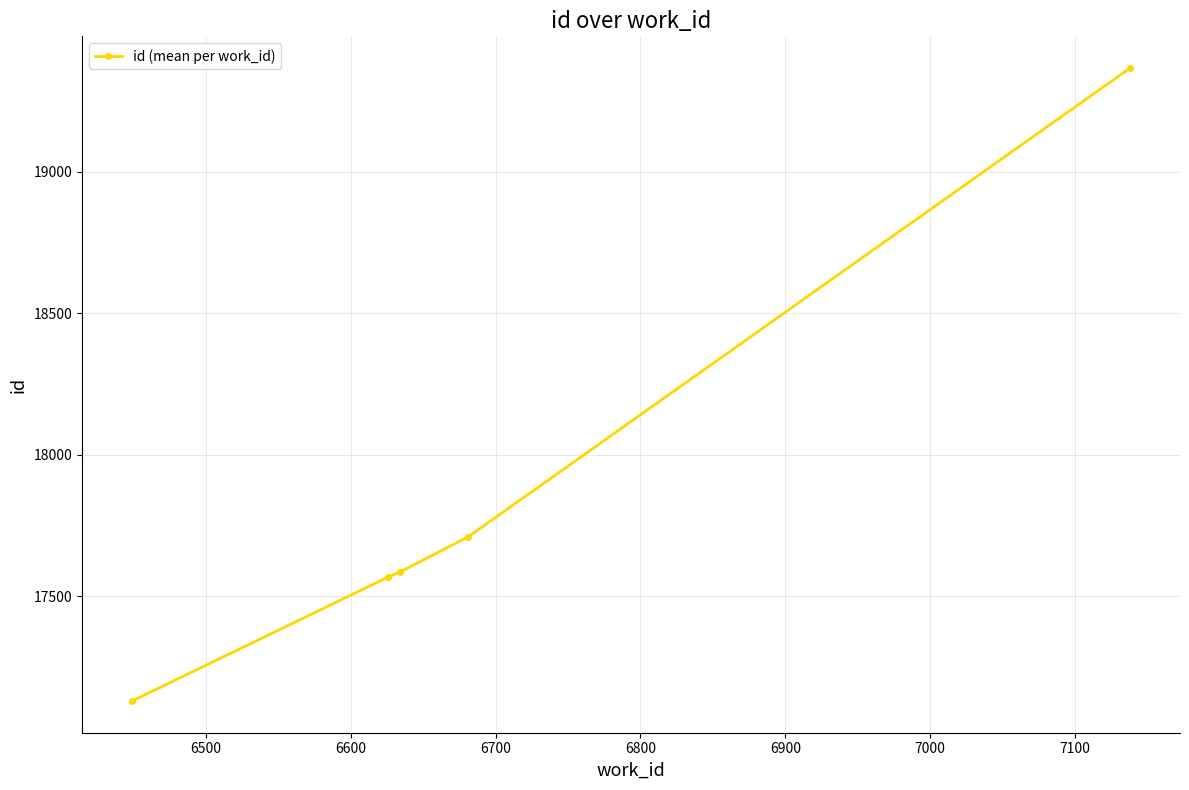

What is the value of the 4th point from the left?

17710.0